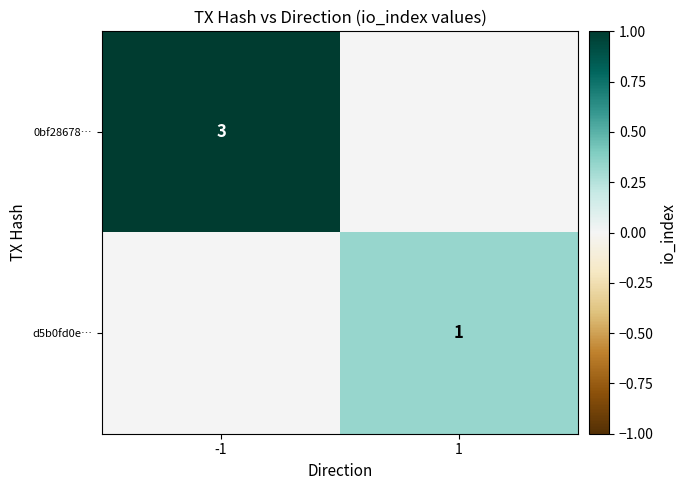

The value of d5b0fd0e… at 1 is 1. True or false?

True